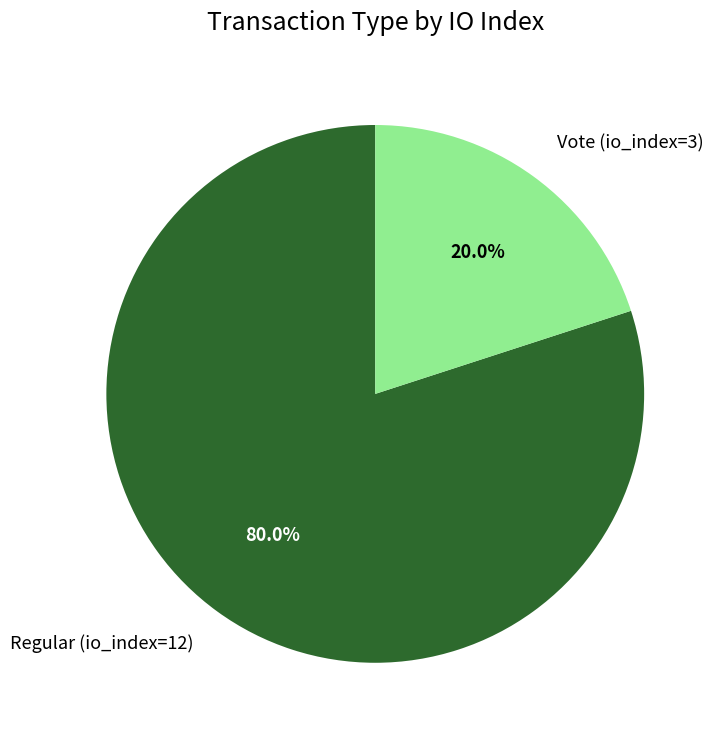

What percentage do Regular (io_index=12) and Vote (io_index=3) together represent?

100.0%